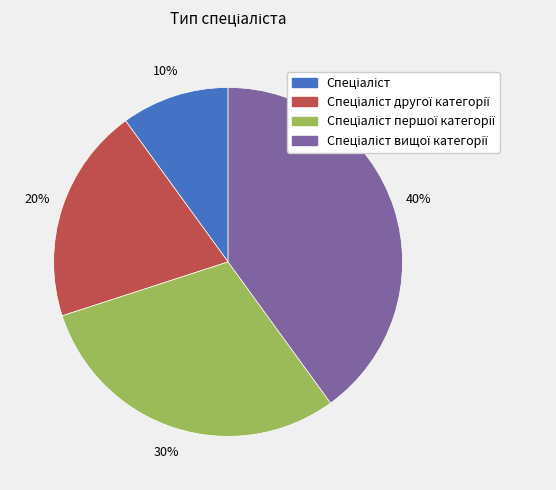

Is there any slice that represents more than half of the pie?

No